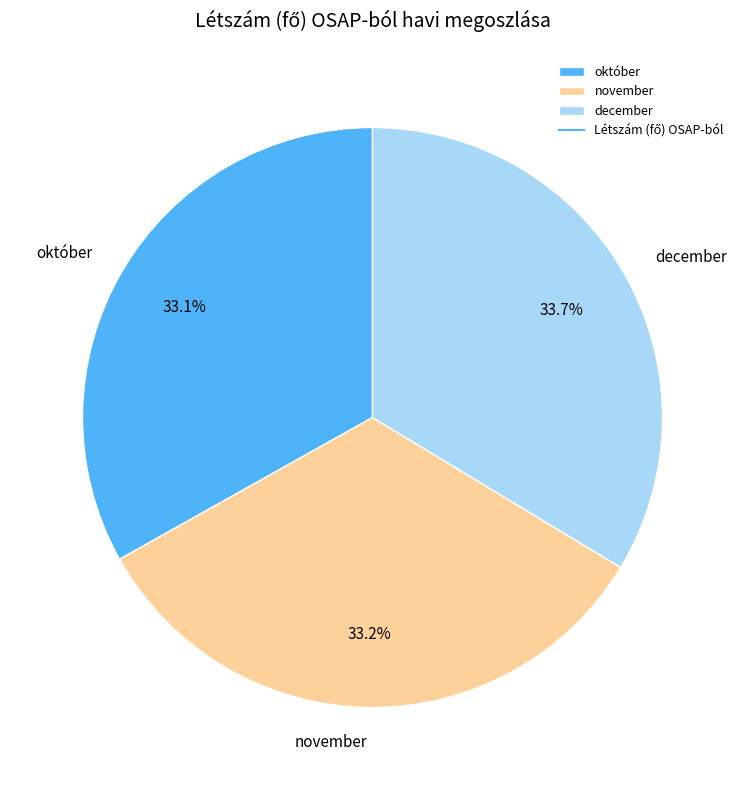

How much of the chart is everything except december?

66.3%